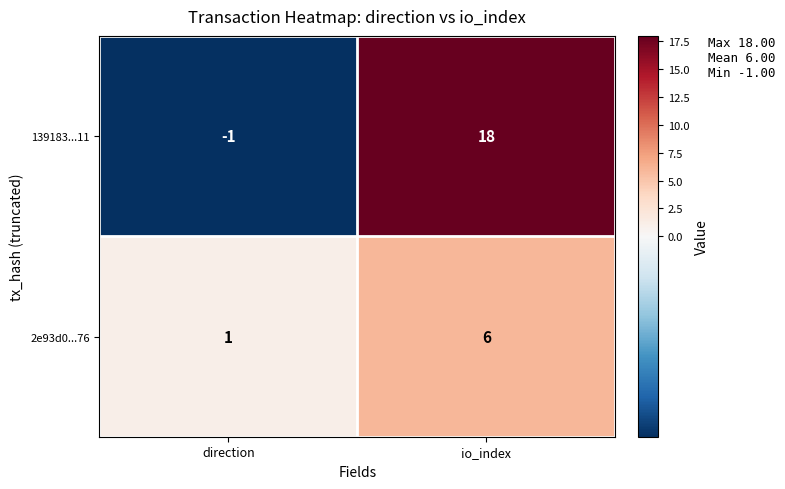

Which series has the largest total across all categories?

139183...11